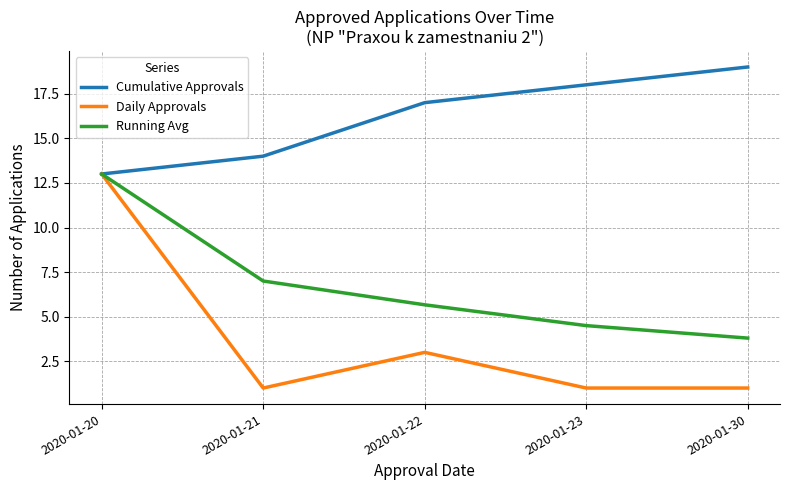

Is it true that Daily Approvals equals 3.0 at 2020-01-22?

True